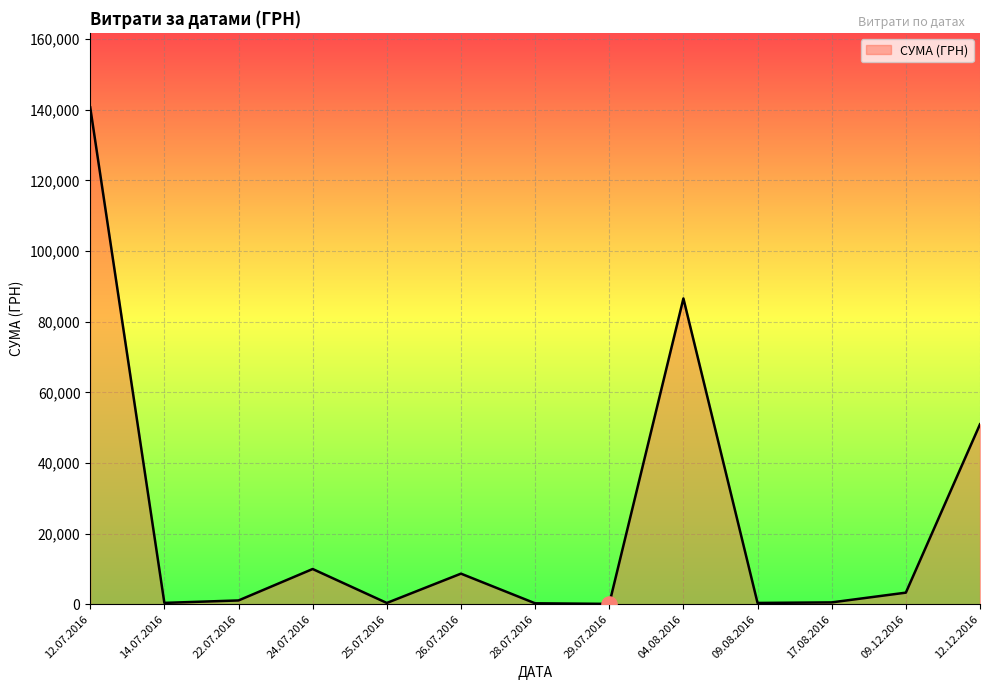

Which has a higher value, 17.08.2016 or 12.12.2016?

12.12.2016